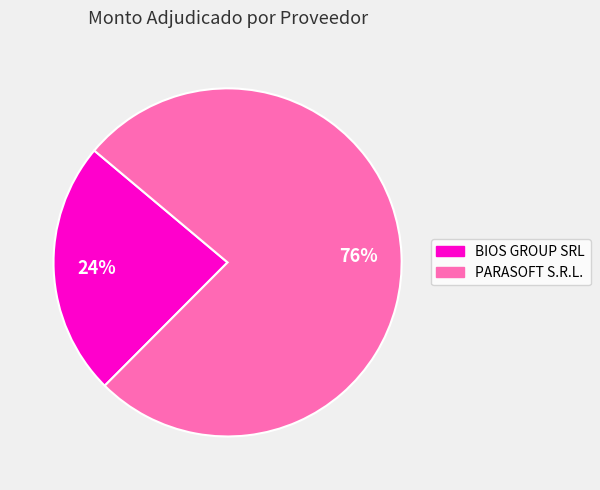

To the nearest percent, what portion does BIOS GROUP SRL represent?

24%